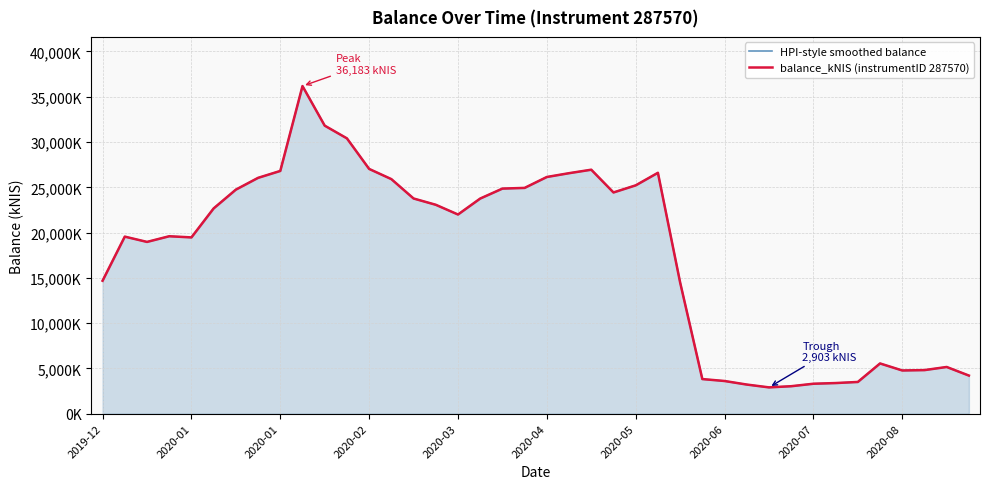

True or false: balance_kNIS (instrumentID 287570) has a value of 43751.6 at 10.

False